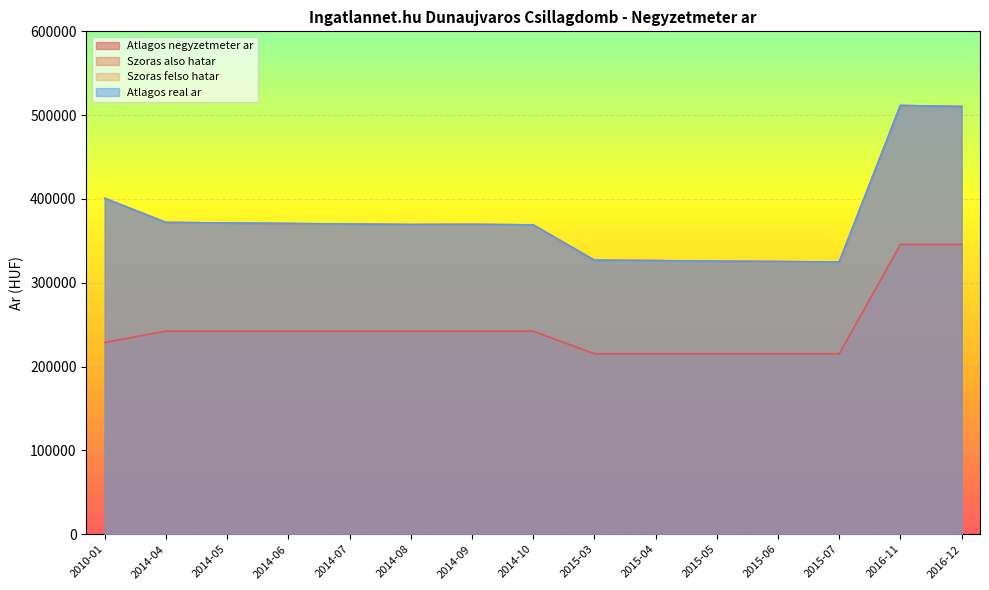

What is the average value of the Szoras felso hatar series?

376228